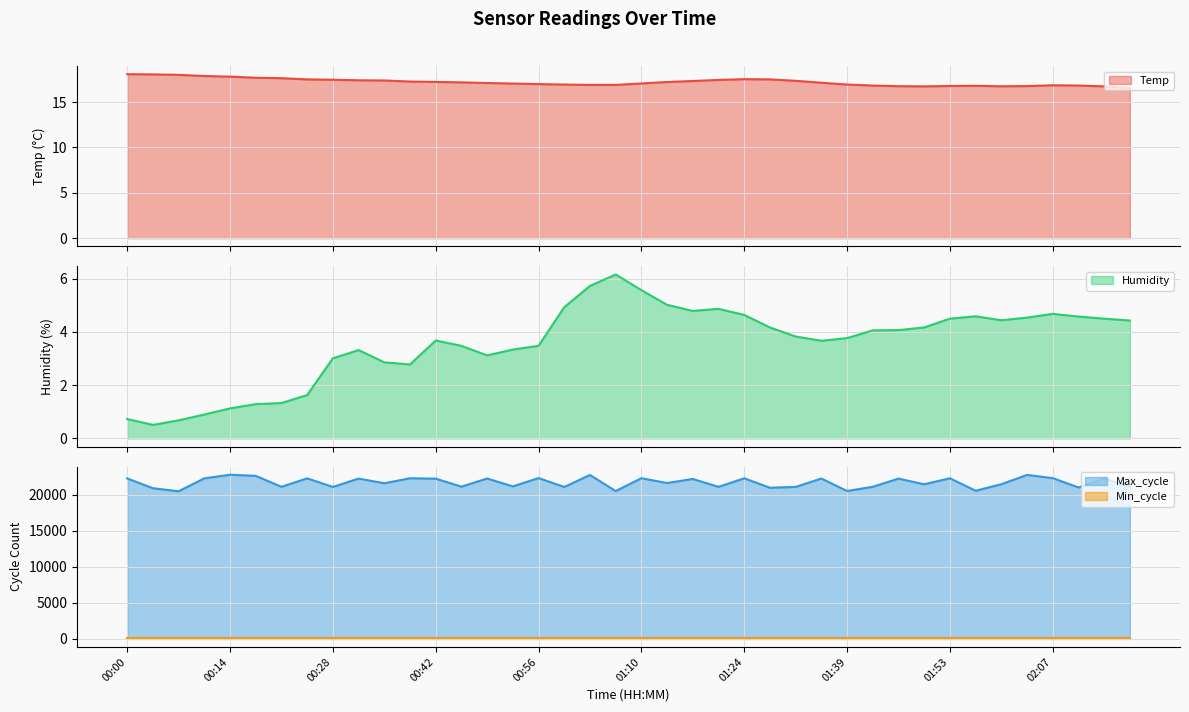

Does the chart display data point markers on the line(s)?

No